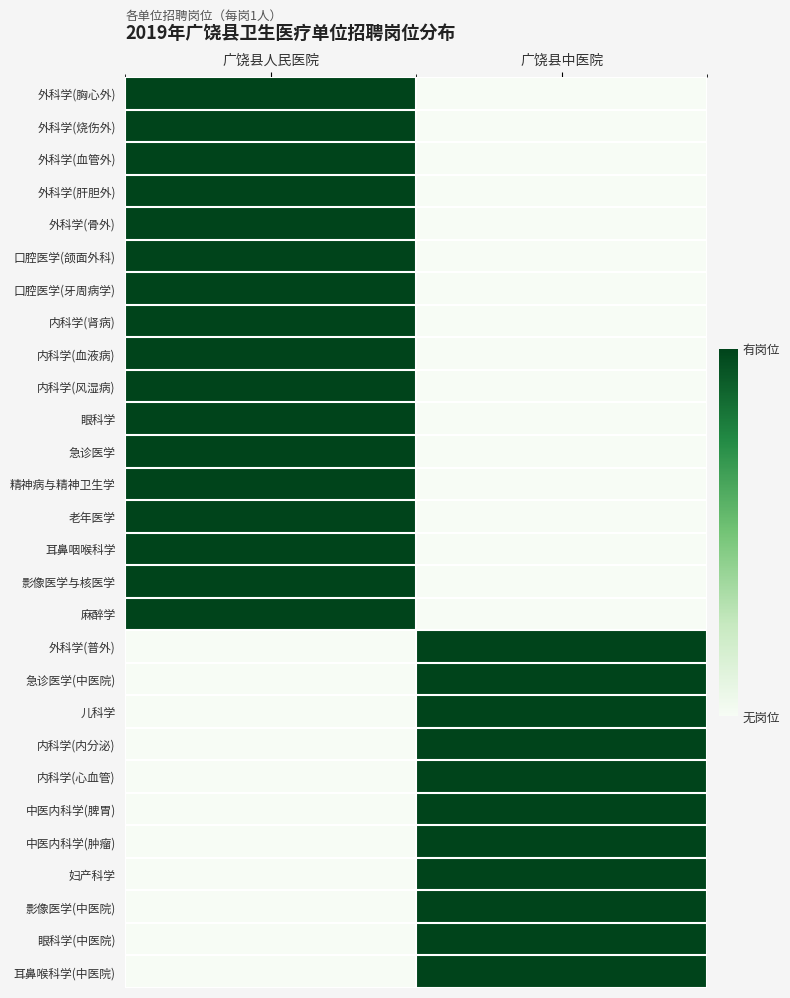

Rank the series at 广饶县中医院 from lowest to highest value.

外科学(胸心外), 外科学(烧伤外), 外科学(血管外), 外科学(肝胆外), 外科学(骨外), 口腔医学(颌面外科), 口腔医学(牙周病学), 内科学(肾病), 内科学(血液病), 内科学(风湿病), 眼科学, 急诊医学, 精神病与精神卫生学, 老年医学, 耳鼻咽喉科学, 影像医学与核医学, 麻醉学, 外科学(普外), 急诊医学(中医院), 儿科学, 内科学(内分泌), 内科学(心血管), 中医内科学(脾胃), 中医内科学(肿瘤), 妇产科学, 影像医学(中医院), 眼科学(中医院), 耳鼻喉科学(中医院)